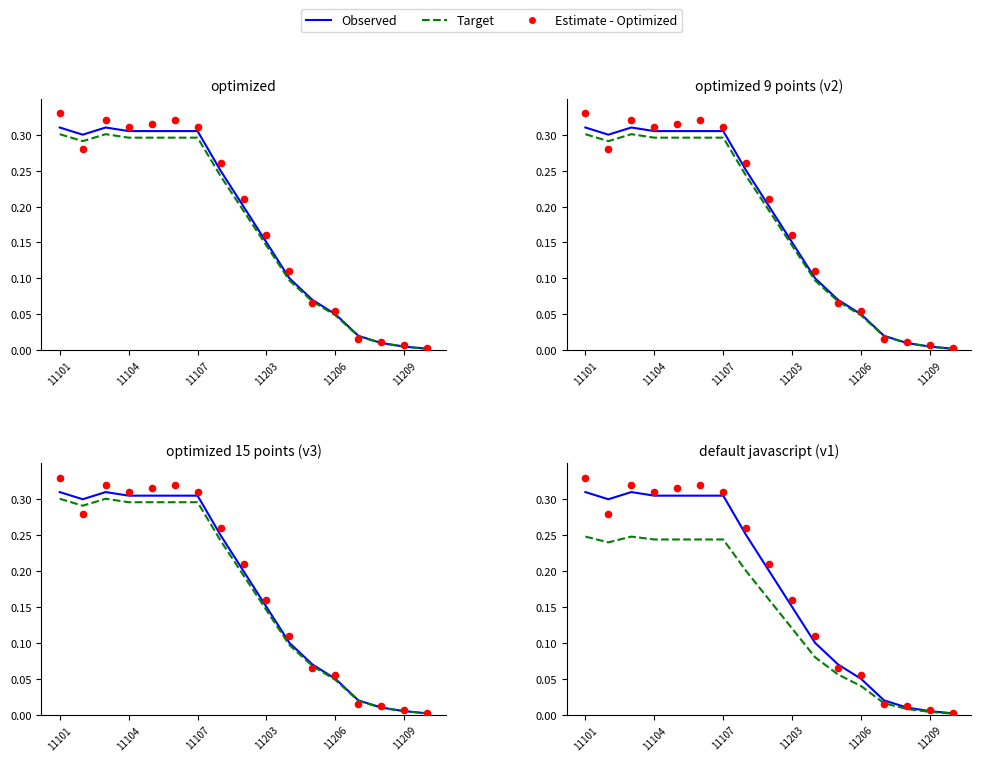

At which category is the sum across all series the highest?

11101